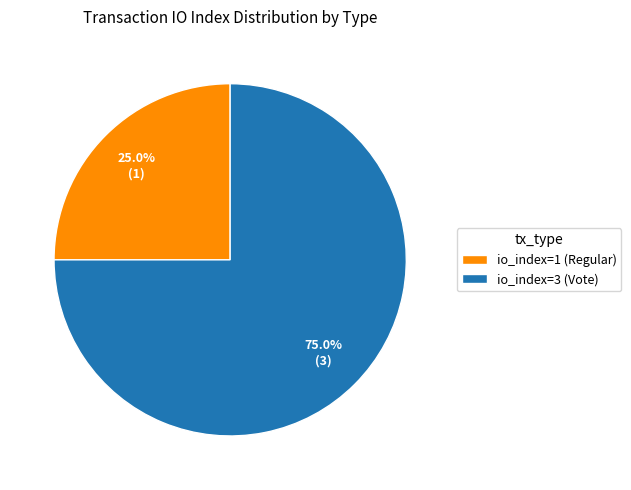

To the nearest percent, what portion does io_index=1 (Regular) represent?

25%